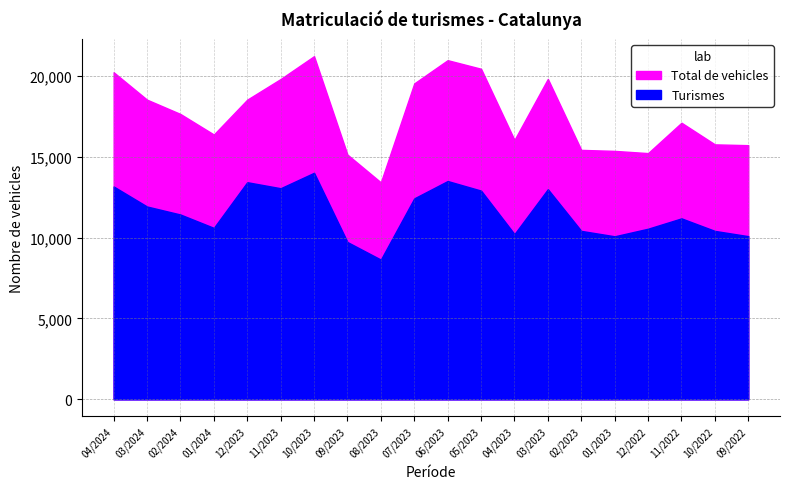

The Total de vehicles series shows 4320 at 09/2022. True or false?

False